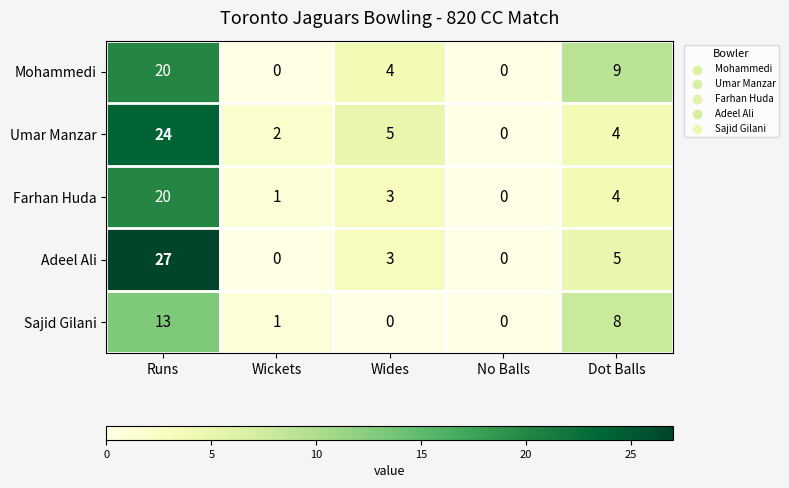

Rank the categories by Farhan Huda value from lowest to highest.

No Balls, Wickets, Wides, Dot Balls, Runs